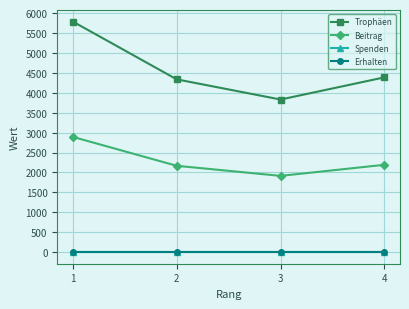

What is the minimum value for Beitrag?

1915